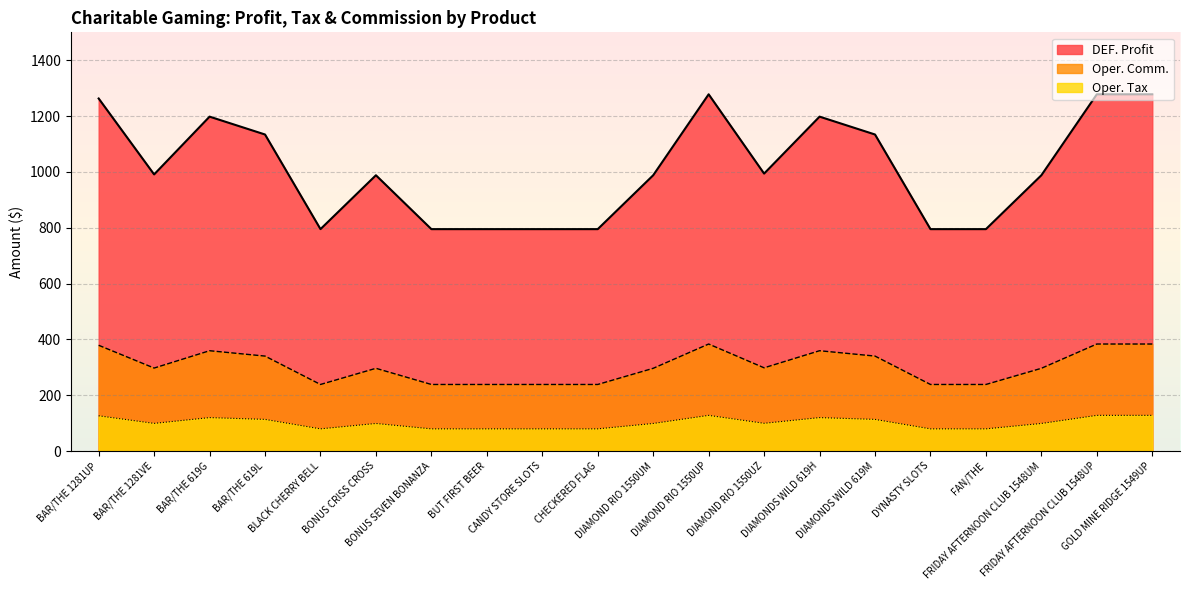

List the series in order of their overall mean, highest first.

DEF. Profit, Oper. Comm., Oper. Tax